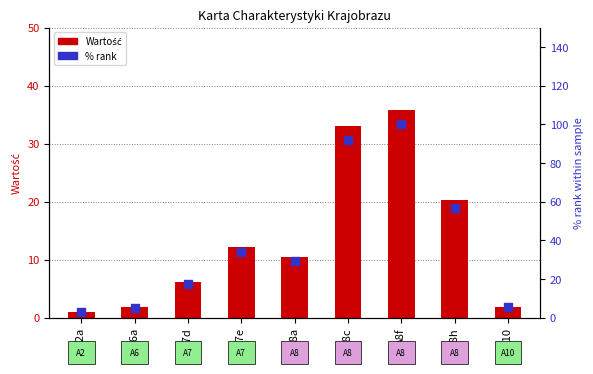

Which series contains the highest Y value?

% rank